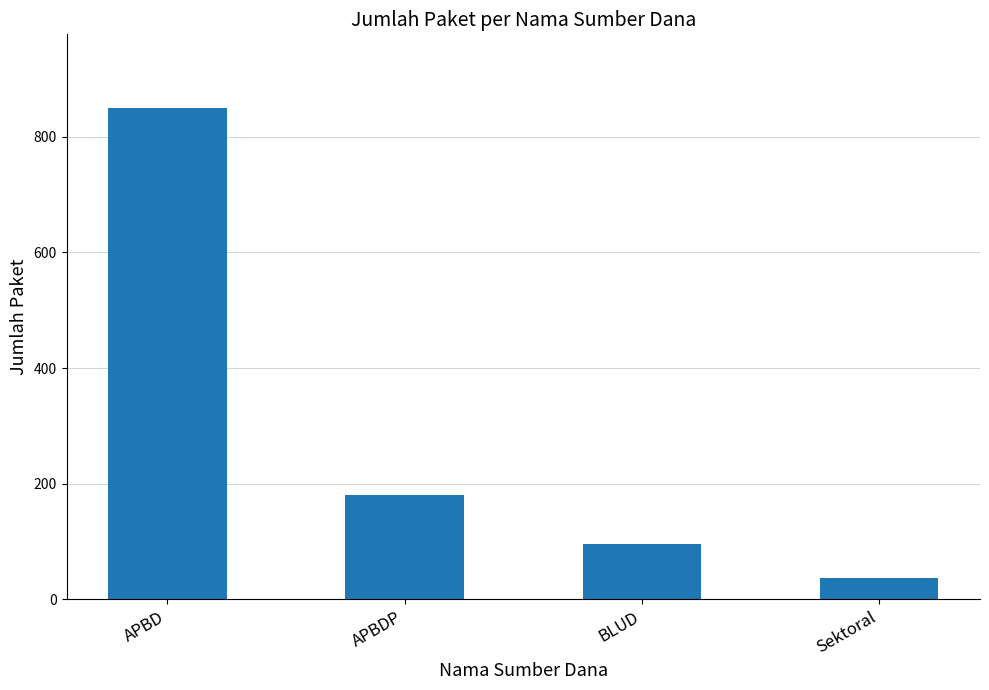

The value at Sektoral is 36. True or false?

True